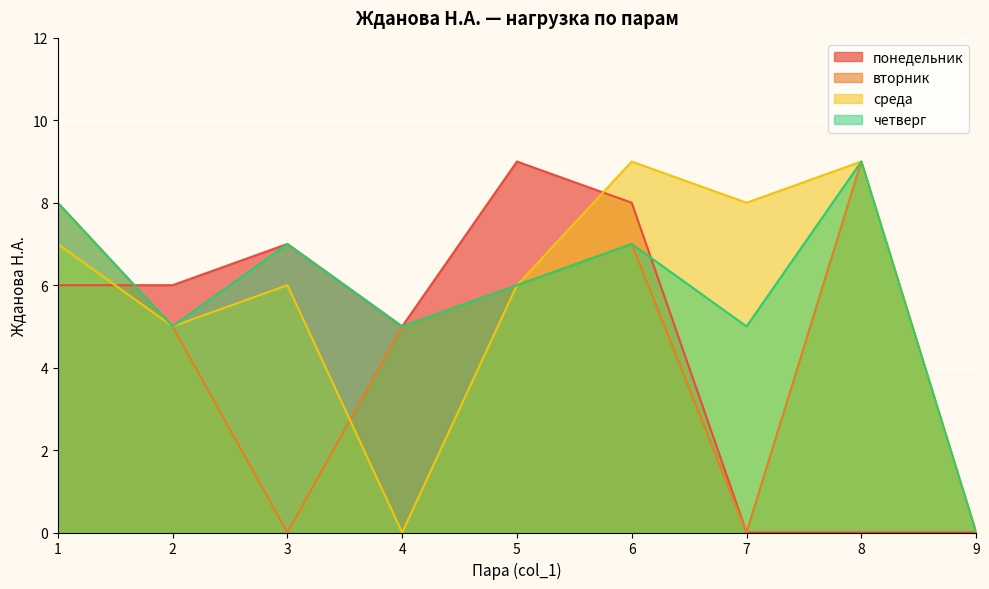

The вторник series shows 0 at 3. True or false?

True